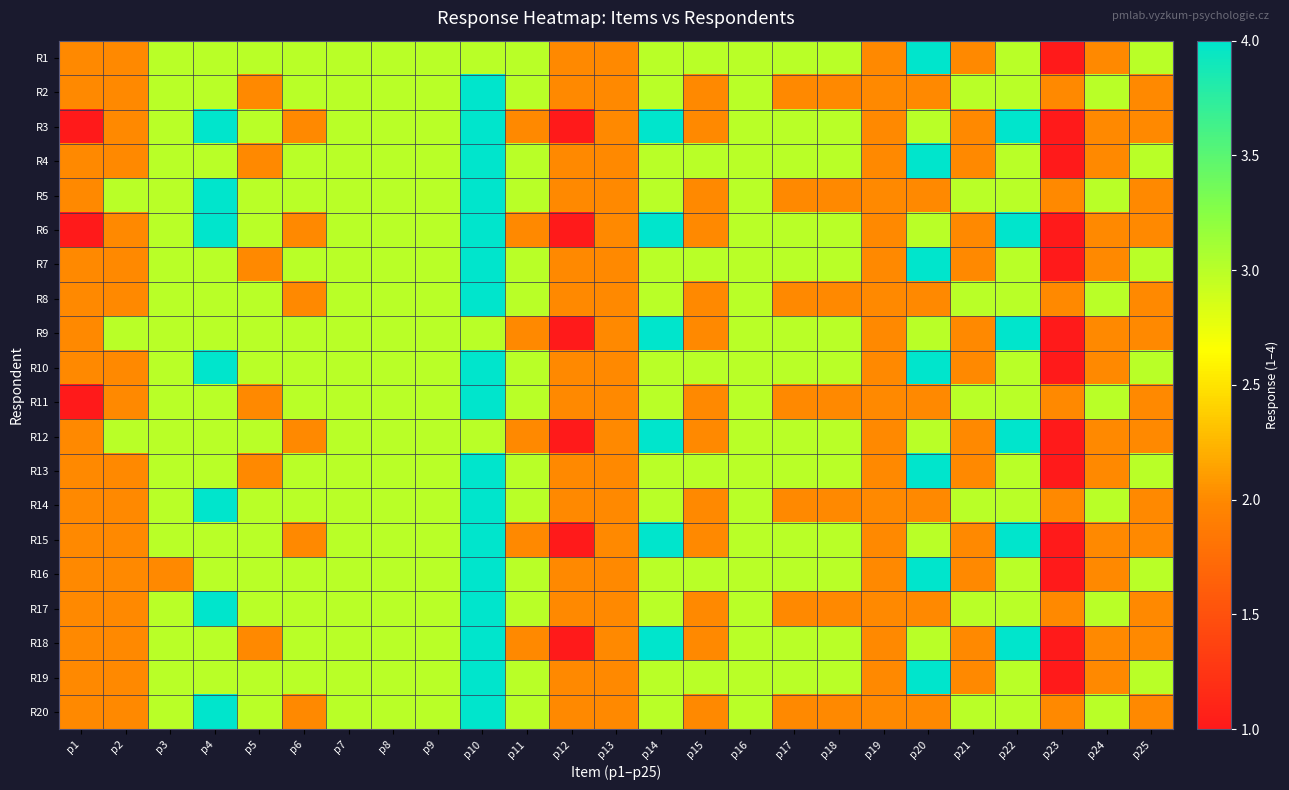

Which has a higher value, p19 or p4?

p4